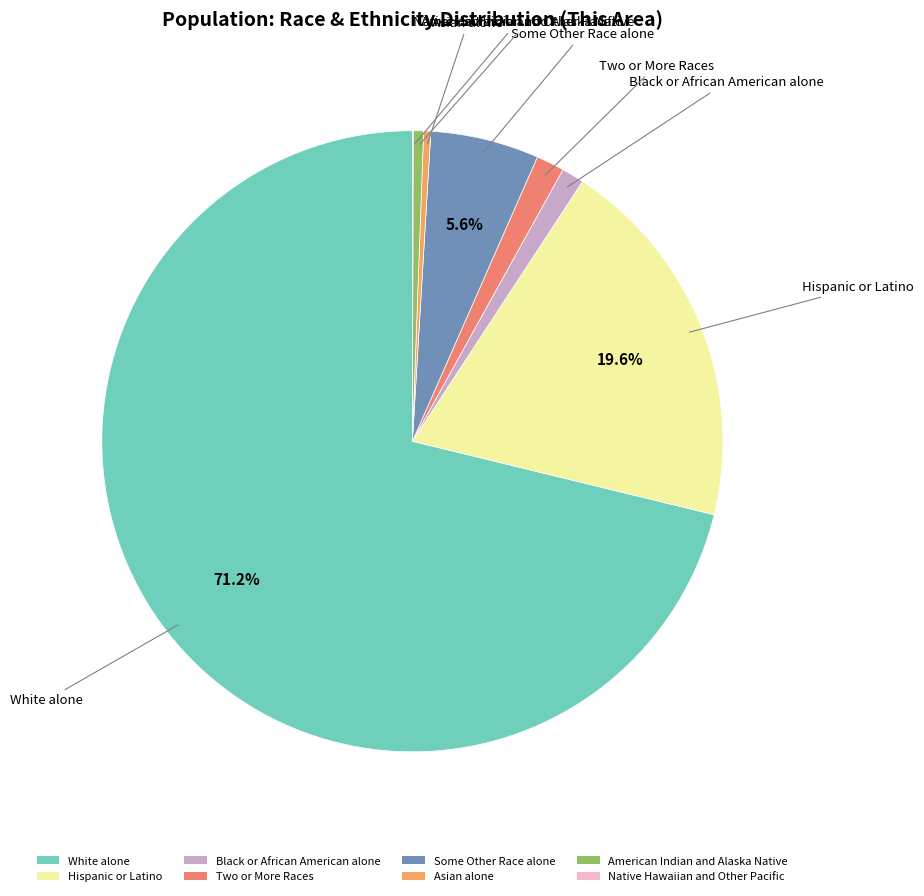

Is the sum of Hispanic or Latino and Some Other Race alone greater than half?

No